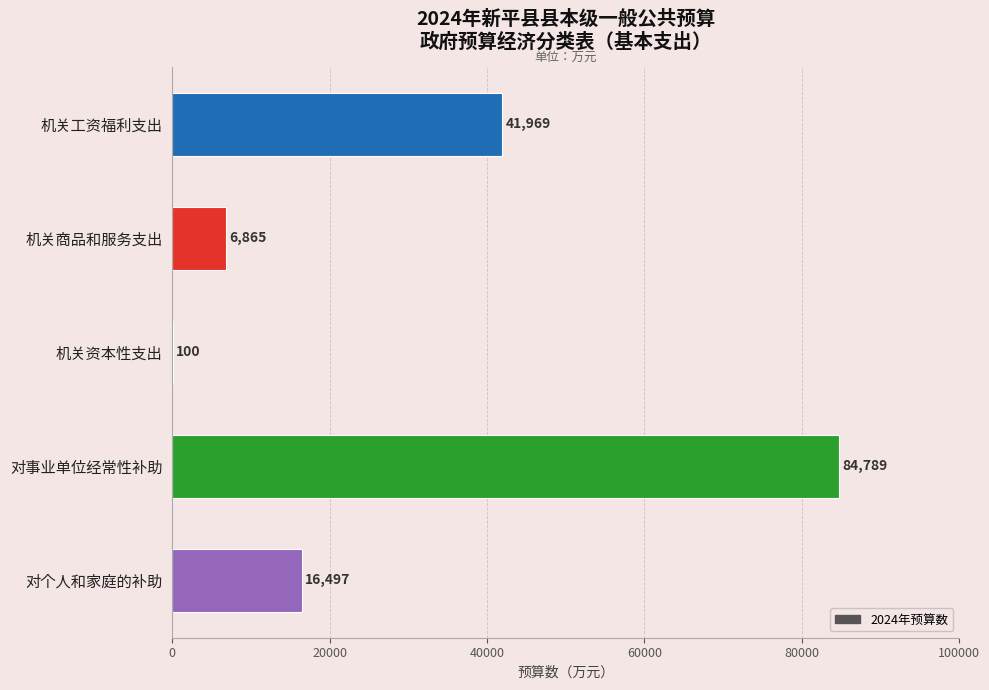

Reading top to bottom, list all the values displayed in this chart.

机关工资福利支出=41969	机关商品和服务支出=6865	机关资本性支出=100	对事业单位经常性补助=84789	对个人和家庭的补助=16497